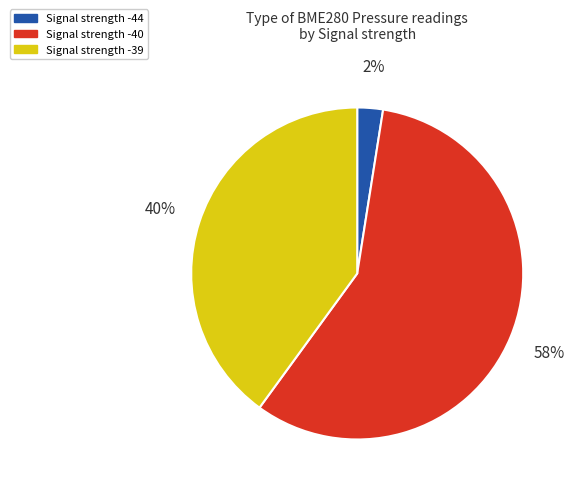

Rank the categories by value from lowest to highest.

Signal strength -44, Signal strength -39, Signal strength -40